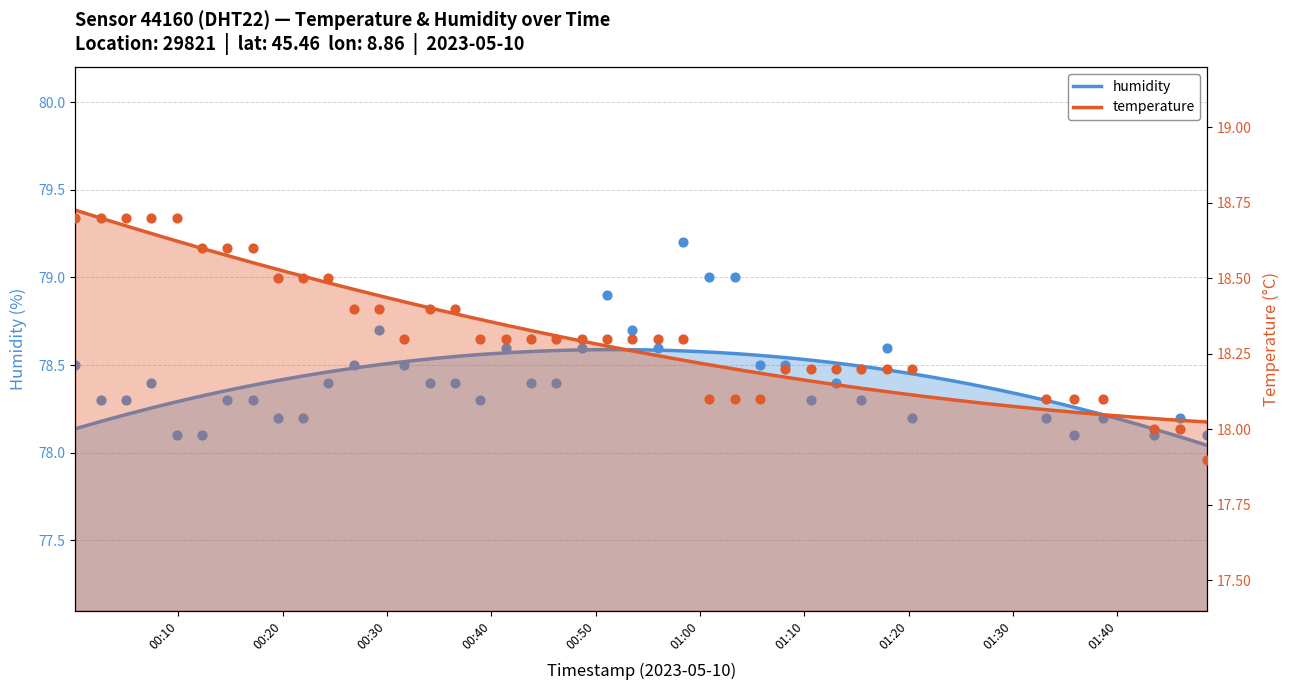

Which series has the largest total across all categories?

humidity